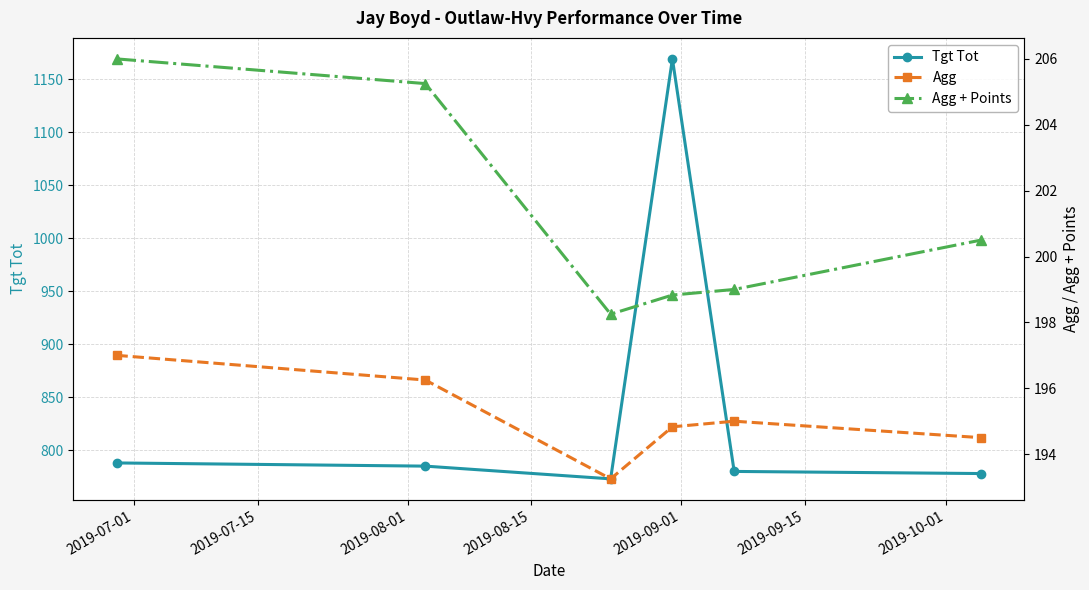

Which series has the largest total across all categories?

Tgt Tot